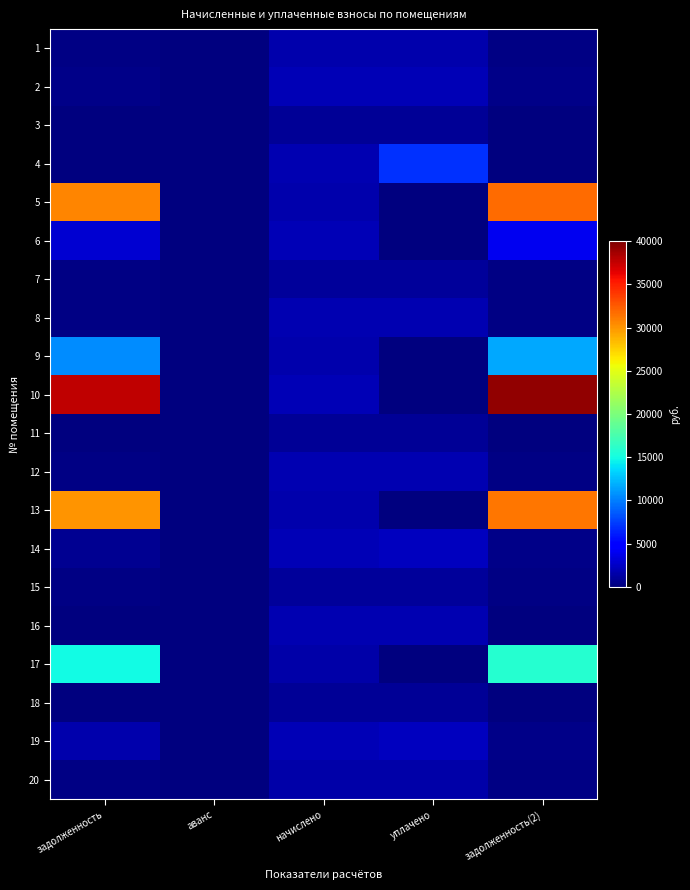

Reading left to right, extract all data points from this chart.

1: задолженность=269.8	аванс=0.0	начислено=1618.6	уплачено=1618.6	задолженность(2)=269.8
2: задолженность=323.8	аванс=0.0	начислено=1943.0	уплачено=1943.0	задолженность(2)=323.8
3: задолженность=154.8	аванс=0.0	начислено=928.6	уплачено=928.6	задолженность(2)=154.8
4: задолженность=8.3	аванс=0.0	начислено=1825.3	уплачено=6988.8	задолженность(2)=8.3
5: задолженность=30626.8	аванс=0.0	начислено=1596.4	уплачено=0.0	задолженность(2)=31871.9
6: задолженность=2959.2	аванс=0.0	начислено=1914.4	уплачено=0.0	задолженность(2)=3972.2
7: задолженность=157.4	аванс=0.0	начислено=944.5	уплачено=944.5	задолженность(2)=157.4
8: задолженность=305.8	аванс=0.0	начислено=1834.9	уплачено=1834.9	задолженность(2)=305.8
9: задолженность=10620.2	аванс=0.0	начислено=1618.6	уплачено=0.0	задолженность(2)=11610.4
10: задолженность=37703.9	аванс=0.0	начислено=1965.2	уплачено=0.0	задолженность(2)=39236.7
11: задолженность=154.8	аванс=0.0	начислено=928.6	уплачено=928.6	задолженность(2)=154.8
12: задолженность=310.1	аванс=0.0	начислено=1860.3	уплачено=1860.3	задолженность(2)=310.1
13: задолженность=30077.7	аванс=0.0	начислено=1567.7	уплачено=0.0	задолженность(2)=31300.4
14: задолженность=638.1	аванс=0.0	начислено=1914.4	уплачено=2233.4	задолженность(2)=319.7
15: задолженность=157.4	аванс=0.0	начислено=944.5	уплачено=944.9	задолженность(2)=157.4
16: задолженность=0.0	аванс=0.0	начислено=1863.5	уплачено=1863.5	задолженность(2)=0.0
17: задолженность=14966.7	аванс=0.0	начислено=1421.5	уплачено=0.0	задолженность(2)=15918.9
18: задолженность=154.2	аванс=0.0	начислено=925.4	уплачено=925.4	задолженность(2)=154.2
19: задолженность=1645.1	аванс=0.0	начислено=1946.2	уплачено=2270.5	задолженность(2)=334.3
20: задолженность=235.3	аванс=0.0	начислено=1411.9	уплачено=1411.9	задолженность(2)=235.3